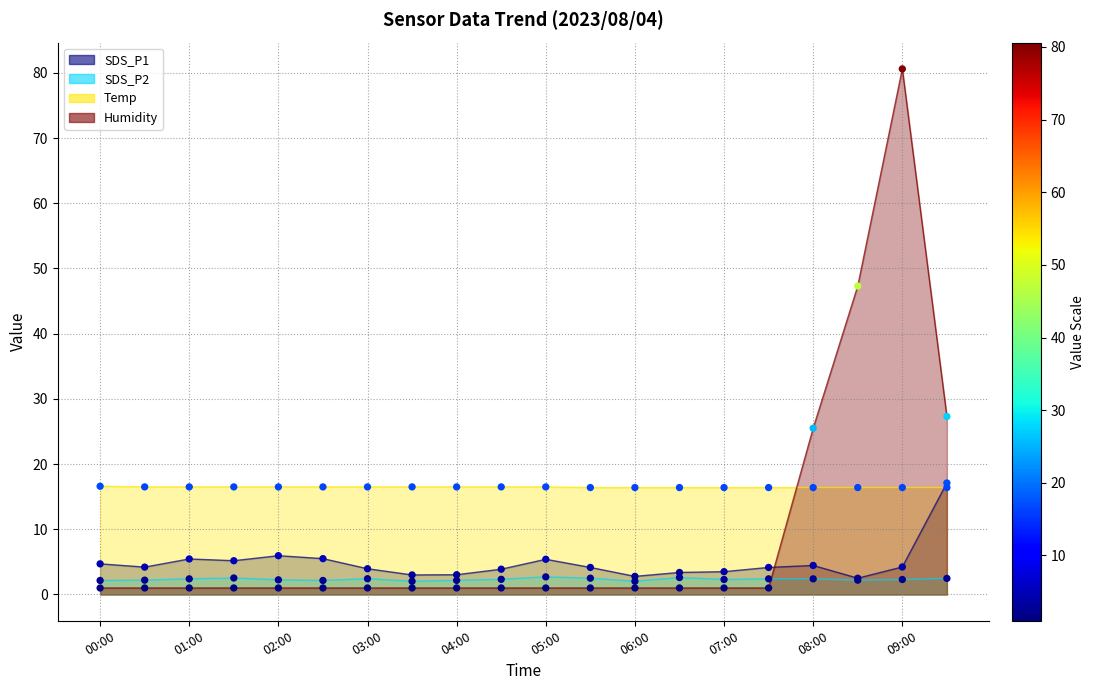

Which series has the largest total across all categories?

Temp